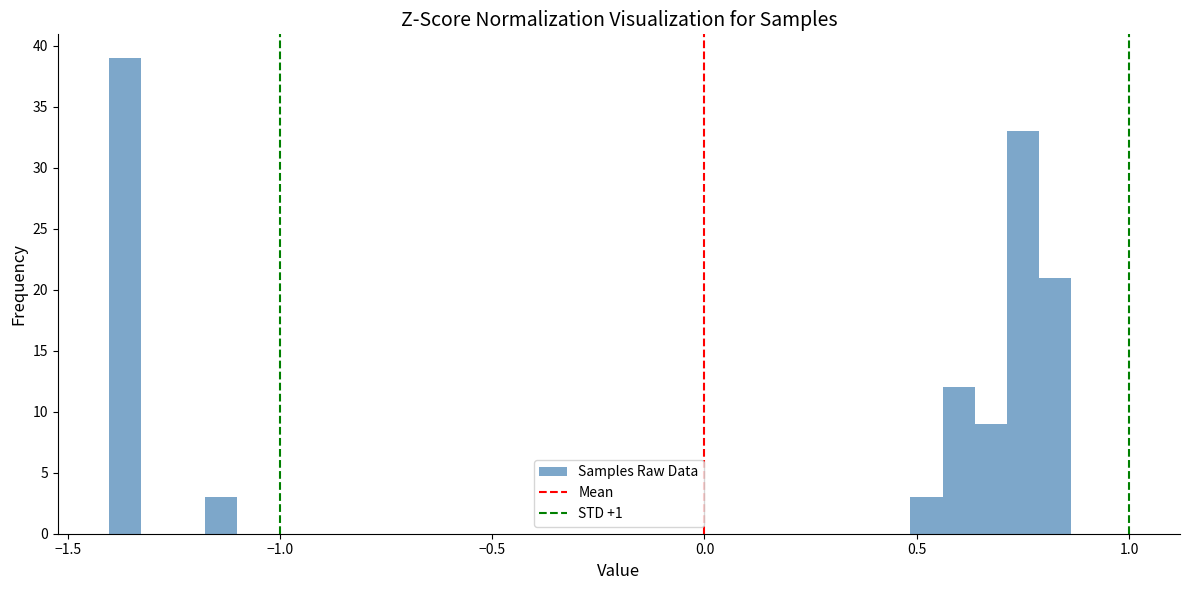

Around what value on the x-axis is the tallest bar? Give the approximate position of its centre, as read against the axis.

-1.35